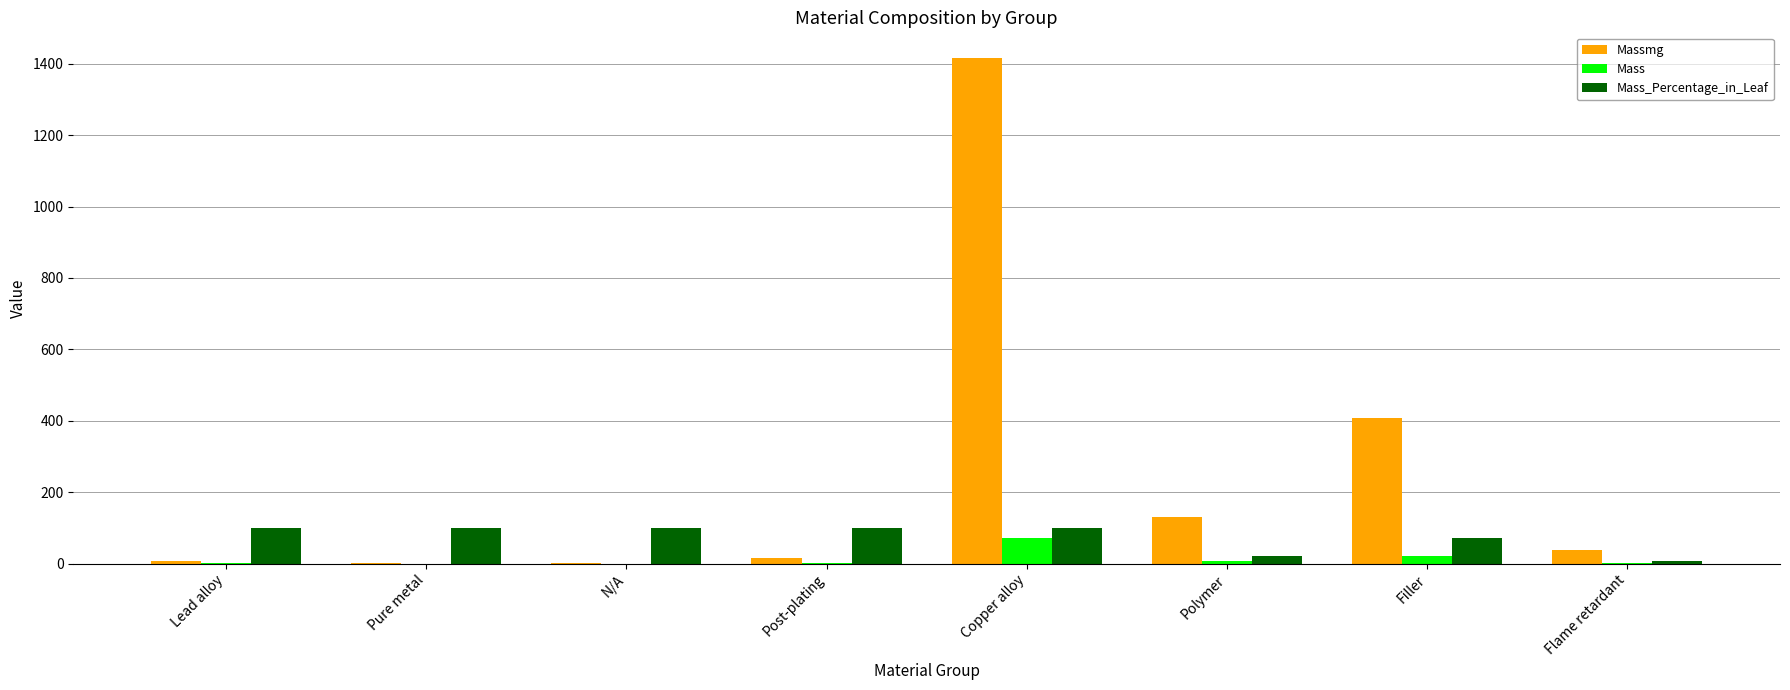

At which category is the sum across all series the highest?

Copper alloy